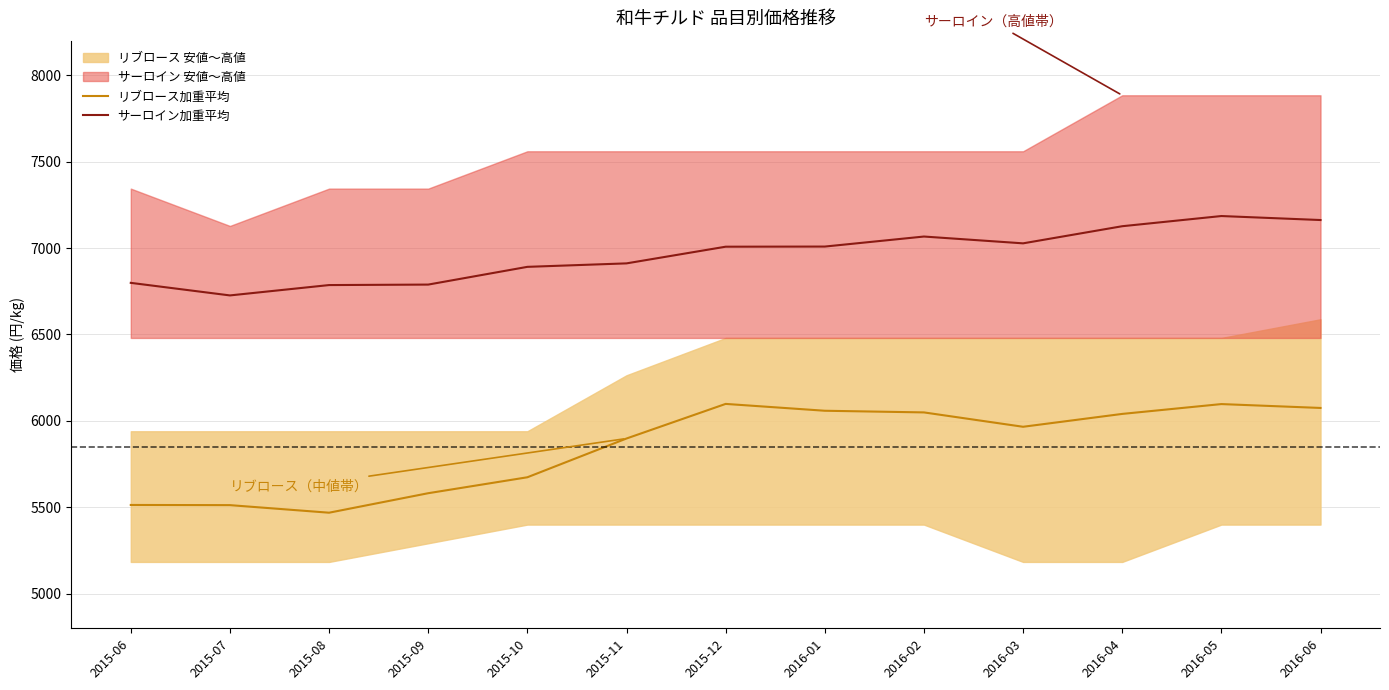

What position from the right is 2015-09?

10